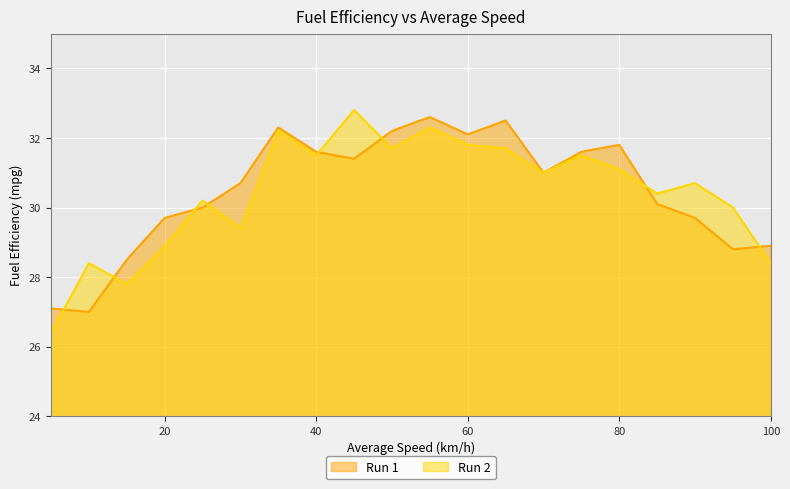

Reading right to left, extract all data points from this chart.

Run 1: 28.9	28.8	29.7	30.1	31.8	31.6	31.0	32.5	32.1	32.6	32.2	31.4	31.6	32.3	30.7	30.0	29.7	28.5	27.0	27.1
Run 2: 28.4	30.0	30.7	30.4	31.1	31.5	31.0	31.7	31.8	32.3	31.7	32.8	31.5	32.2	29.4	30.2	28.9	27.8	28.4	26.4